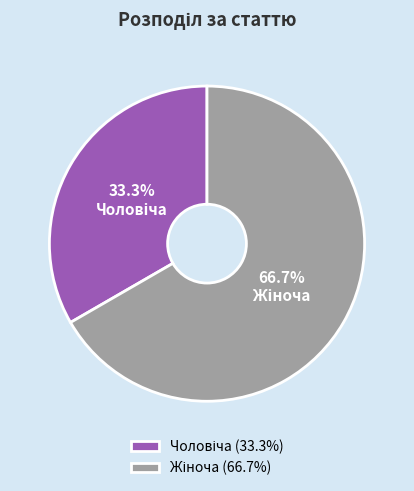

Does any single category account for the majority?

Yes